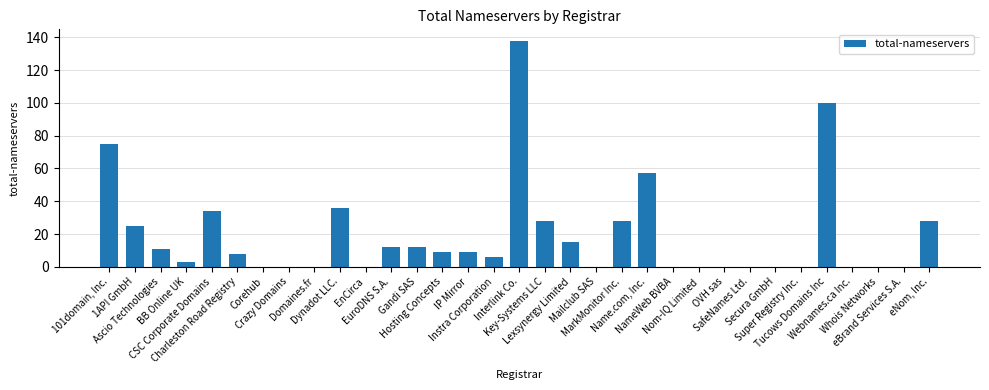

Which has a higher value, Gandi SAS or IP Mirror?

Gandi SAS